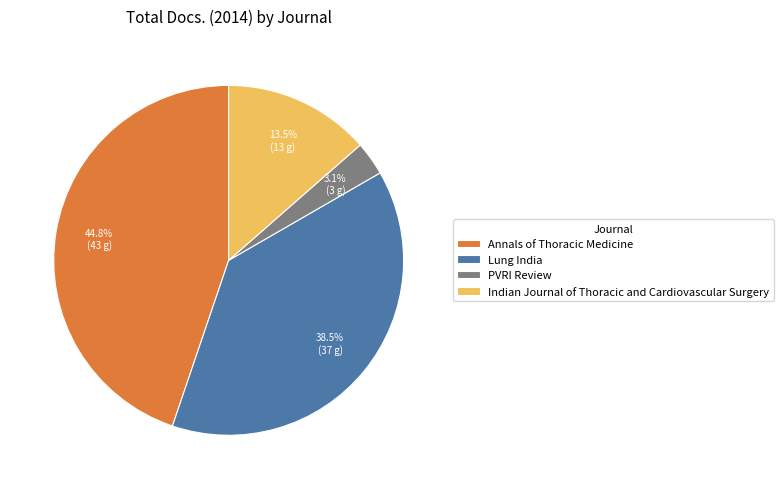

Combined, what portion of the pie is PVRI Review and Annals of Thoracic Medicine?

47.9%